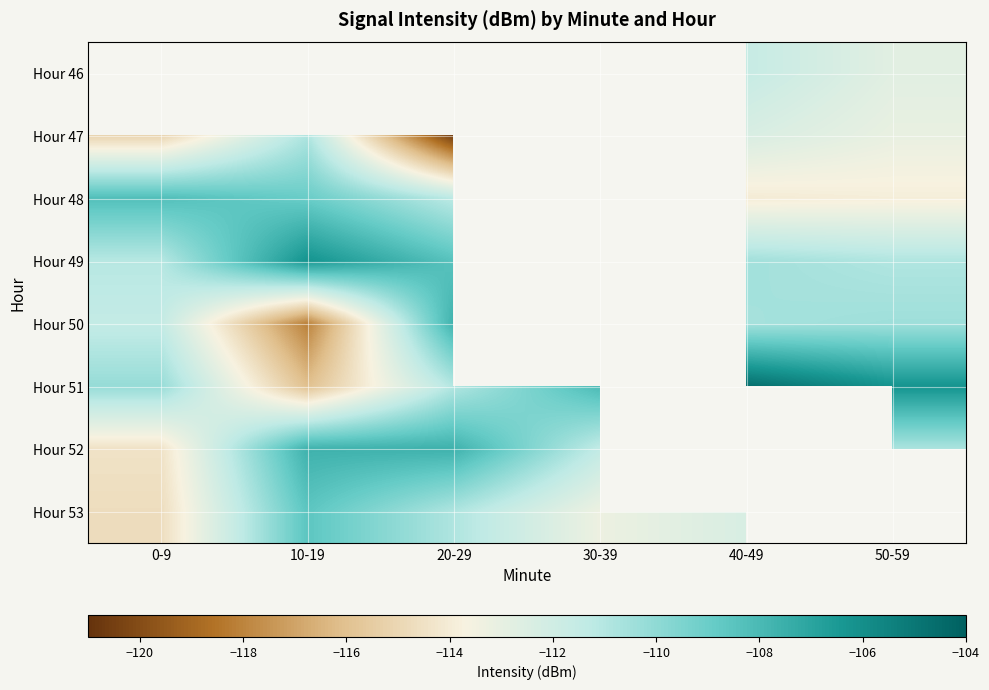

Is it true that Hour 53 equals -192.8 at 10-19?

False